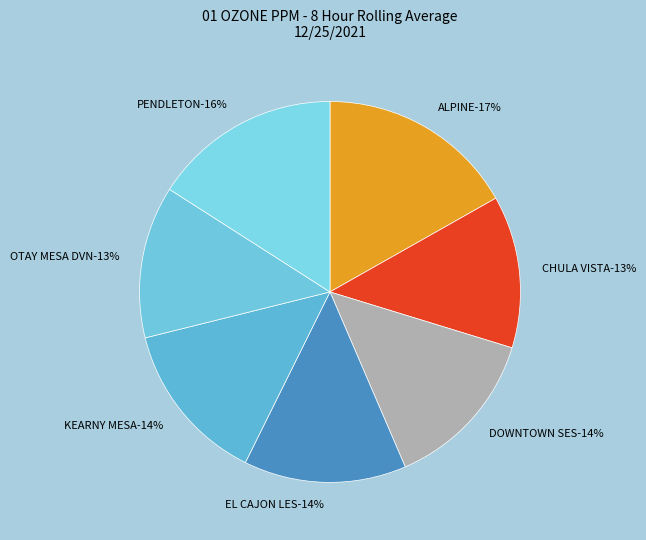

Rank the categories by value from lowest to highest.

CHULA VISTA, OTAY MESA DVN, DOWNTOWN SES, EL CAJON LES, KEARNY MESA, PENDLETON, ALPINE